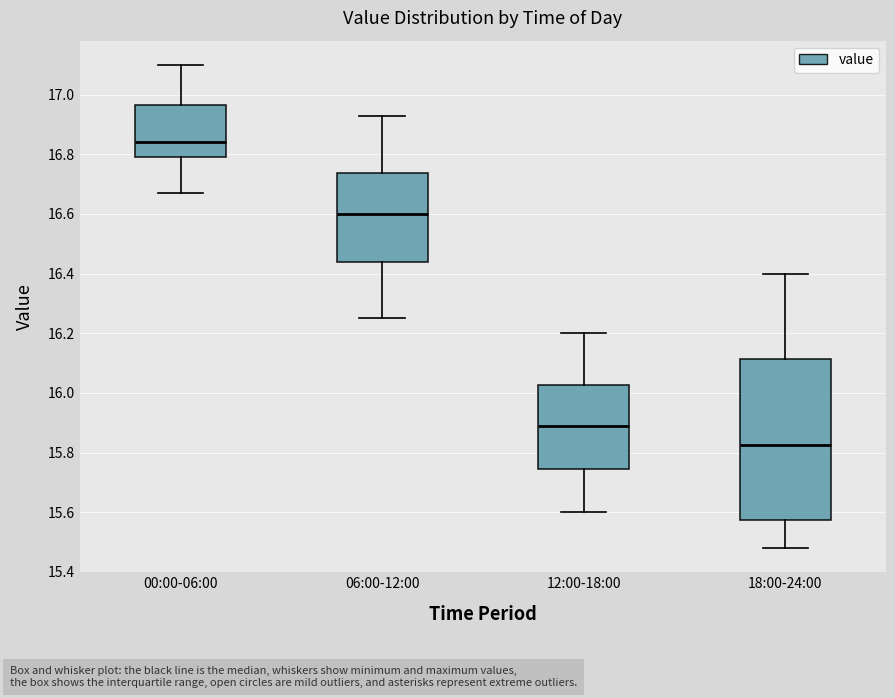

Reading left to right, transcribe this box plot: for each box, give where its median line is, the range the box spans, and where its two whiskers end, as read against the y-axis. The values are not printed on the chart, so give them approximately, as read against the axis.

00:00-06:00: median 16.84, box 16.80 to 16.96, whiskers 16.68 to 17.10
06:00-12:00: median 16.60, box 16.44 to 16.74, whiskers 16.26 to 16.94
12:00-18:00: median 15.90, box 15.74 to 16.02, whiskers 15.60 to 16.20
18:00-24:00: median 15.82, box 15.58 to 16.12, whiskers 15.48 to 16.40